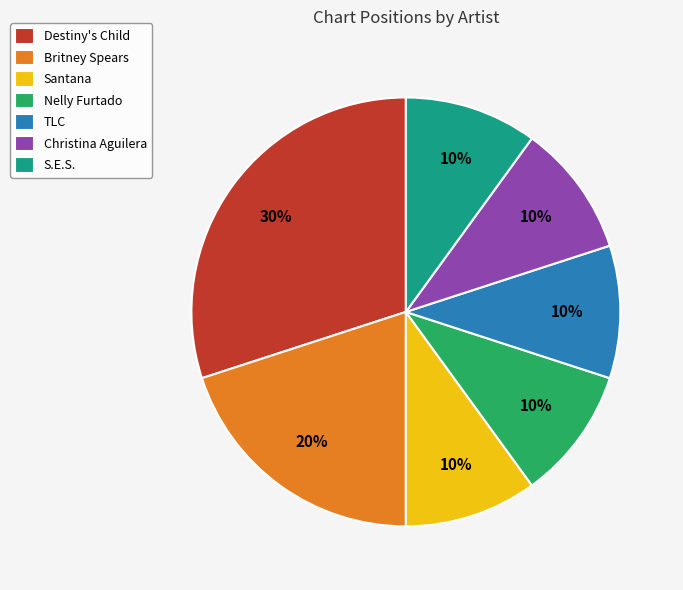

To the nearest percent, what portion does Britney Spears represent?

20%